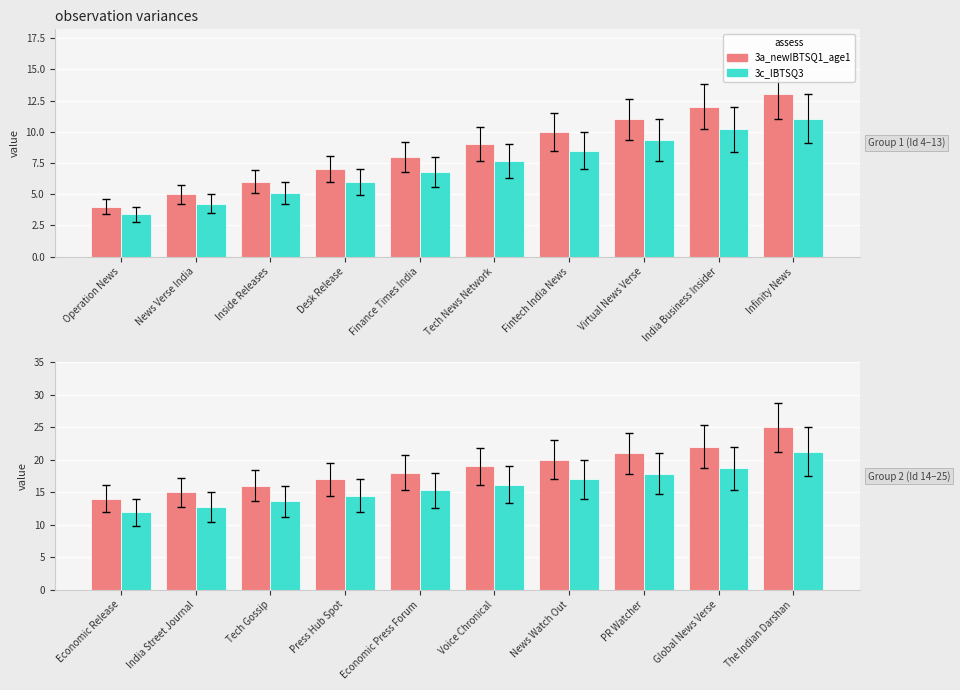

How many data points does each series have?

10